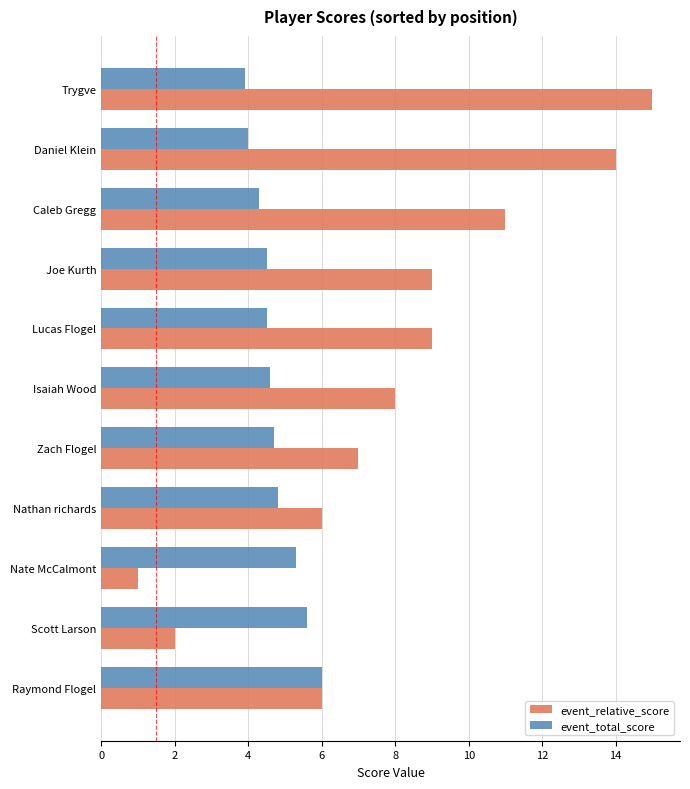

Is it true that event_total_score equals 5.6 at Scott Larson?

True